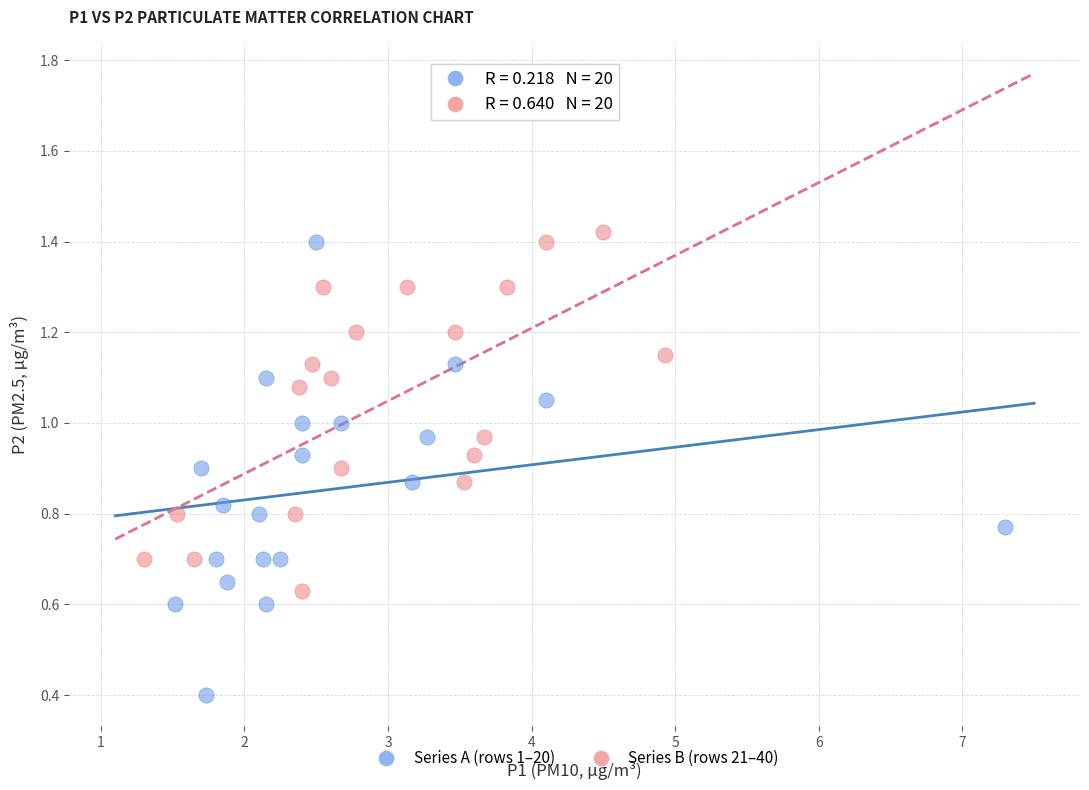

Which series has the largest Y range (max minus min)?

Series A (rows 1–20)